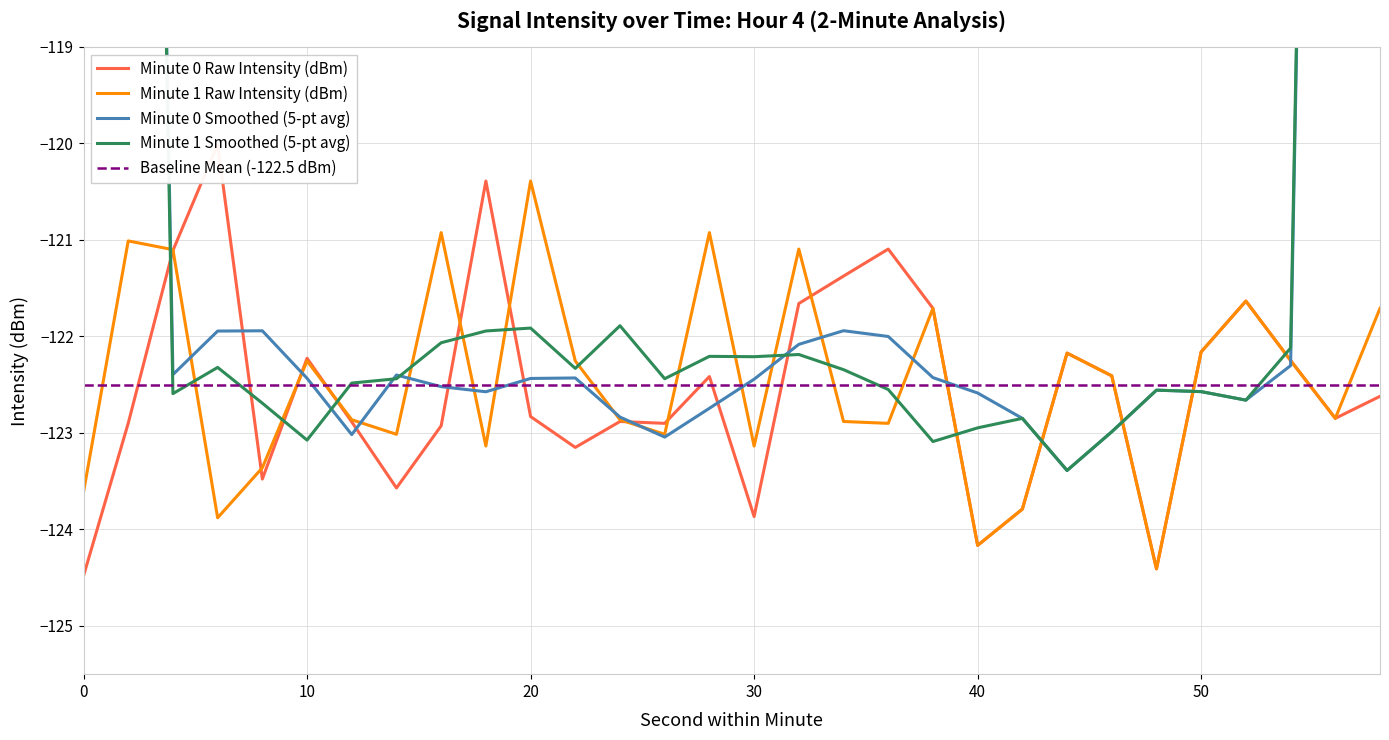

What is the maximum value for Baseline Mean (-122.5 dBm)?

-122.5